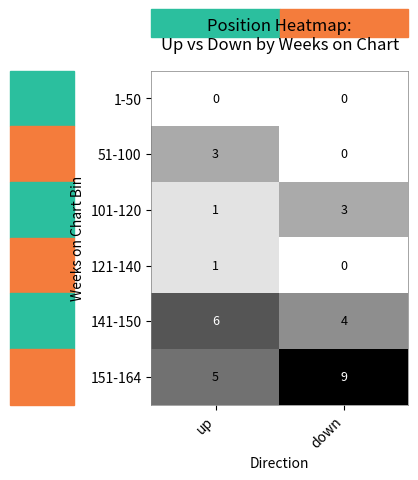

What is the sum of all 101-120 values?

4